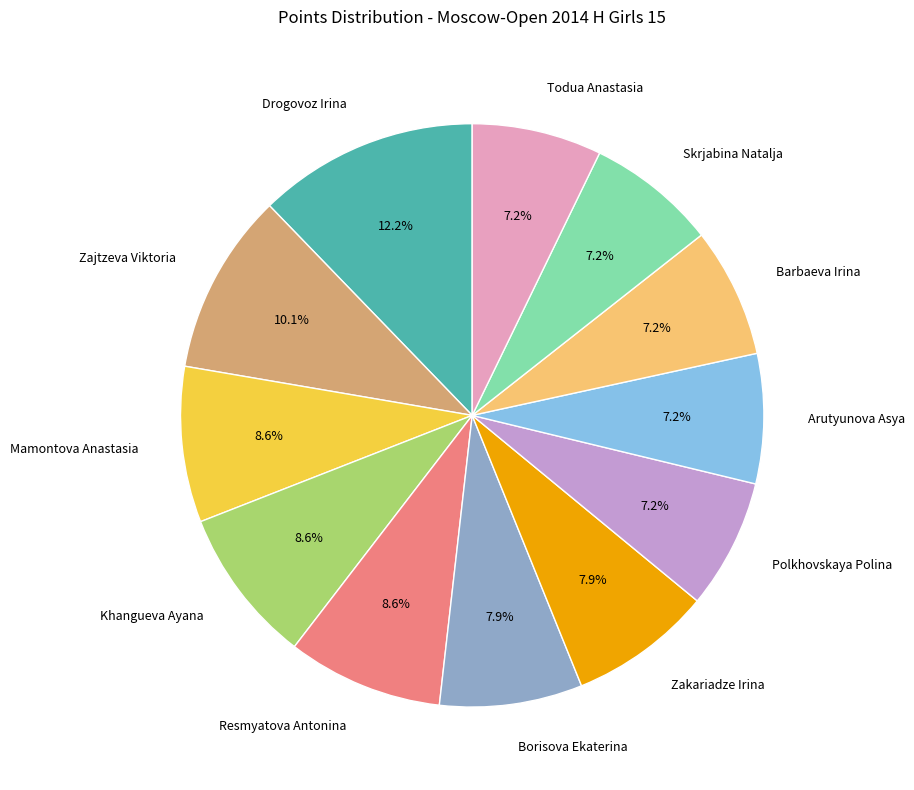

Which category has the biggest portion of the pie?

Drogovoz Irina